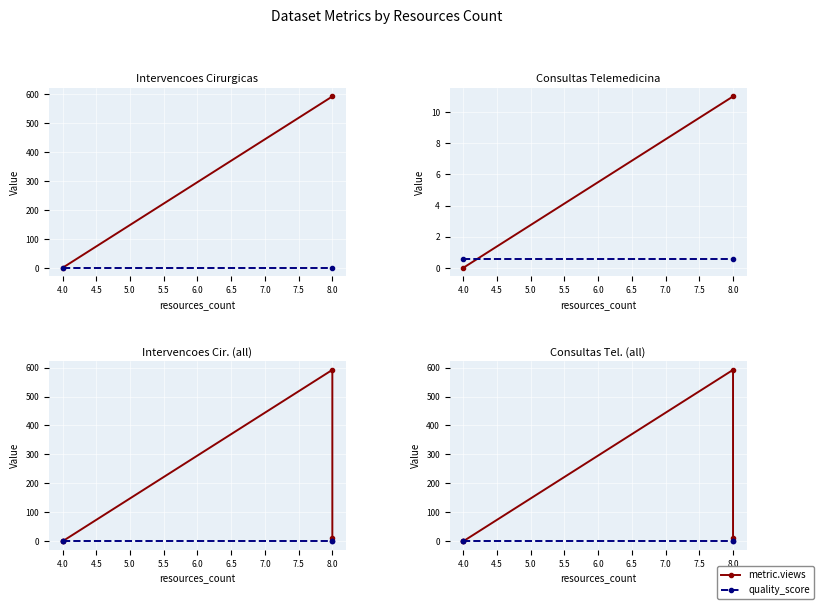

What position from the right is 4.0?

3